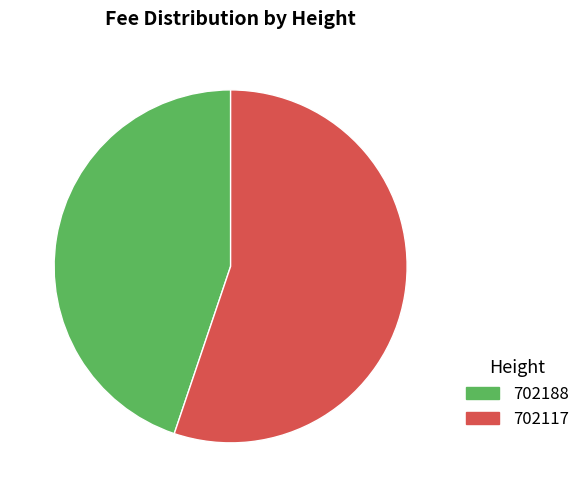

Is the sum of 702188 and 702117 greater than half?

Yes